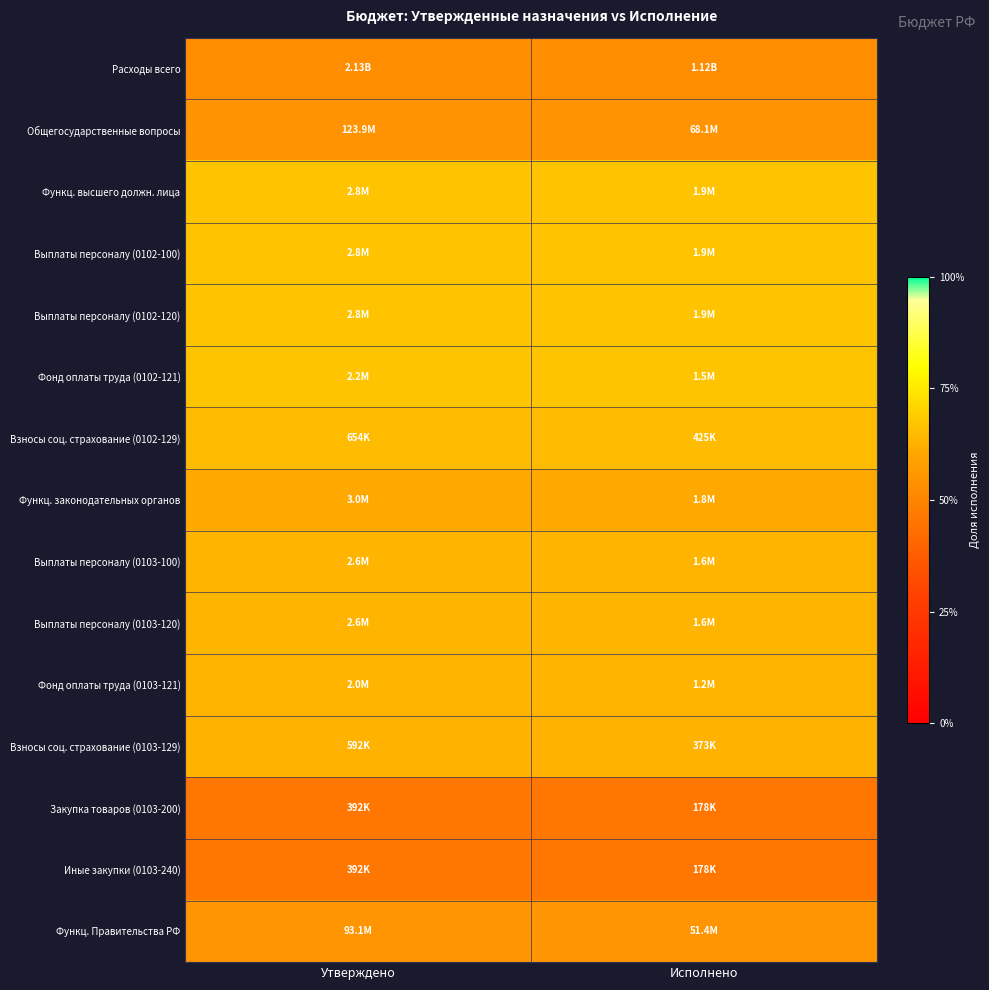

Which series has the widest spread of values?

Расходы всего